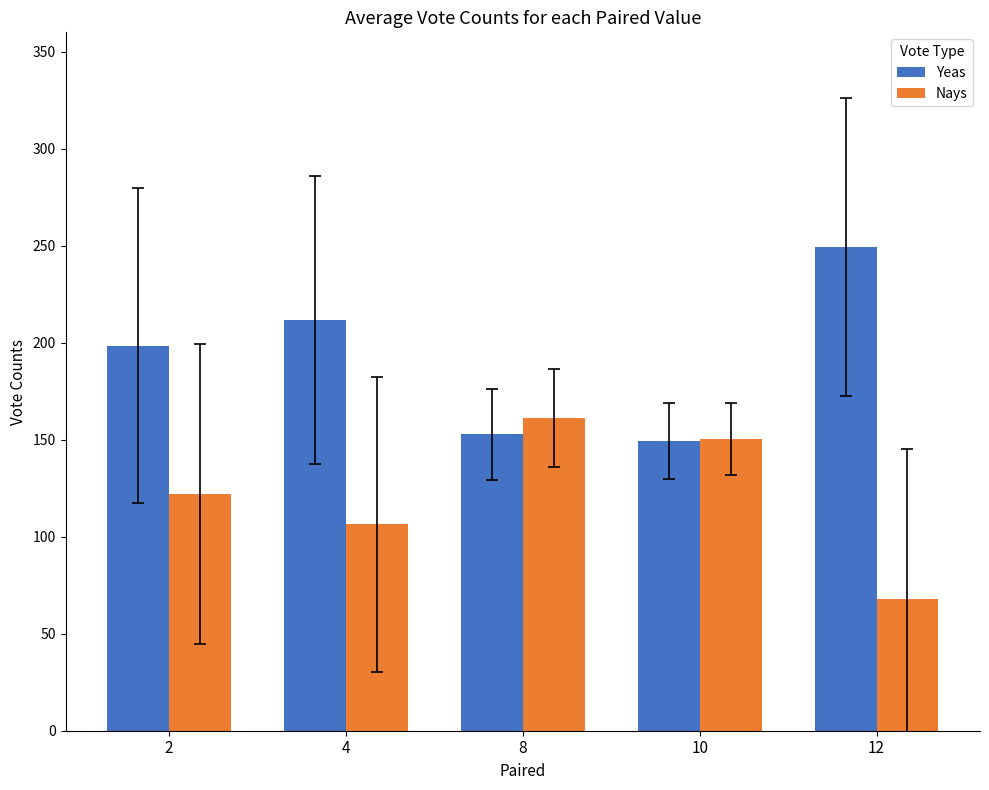

What is the difference between the highest and lowest values at 8?

8.5